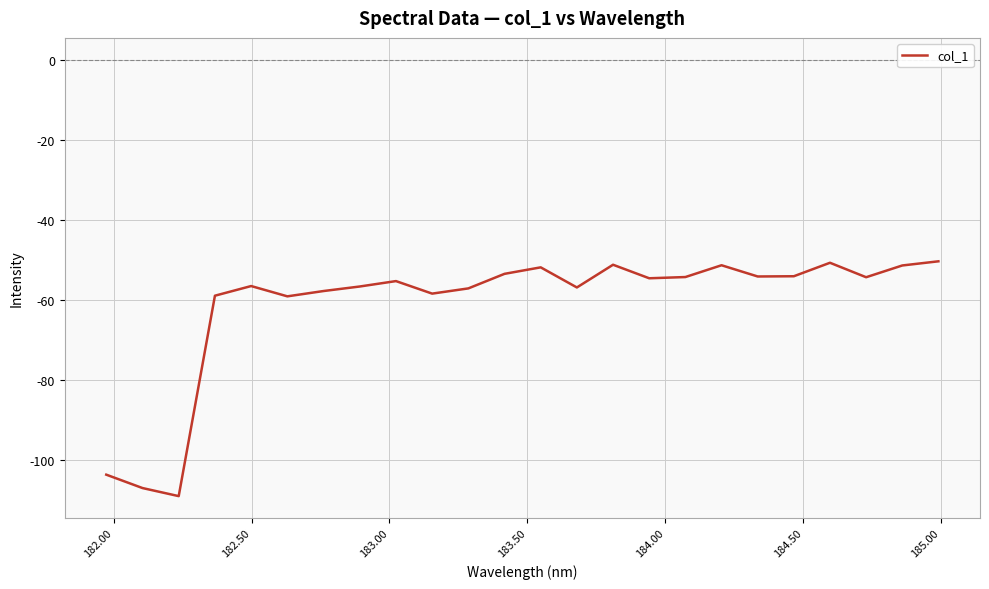

What is the greatest value displayed?

-50.3